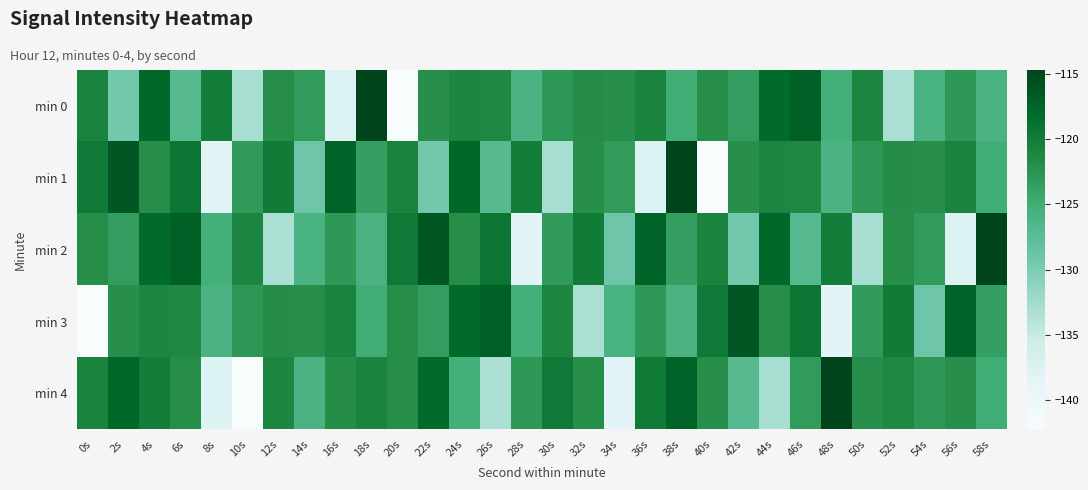

Reading right to left, what are all the values shown in this chart?

min 0: 58s=-125.8	56s=-123.0	54s=-126.0	52s=-133.2	50s=-121.0	48s=-125.4	46s=-117.1	44s=-118.1	42s=-123.5	40s=-122.0	38s=-124.9	36s=-120.8	34s=-122.1	32s=-121.8	30s=-122.8	28s=-126.0	26s=-121.3	24s=-121.1	22s=-122.1	20s=-142.2	18s=-114.7	16s=-137.8	14s=-123.2	12s=-122.0	10s=-132.9	8s=-120.2	6s=-127.1	4s=-117.9	2s=-129.3	0s=-120.8
min 1: 58s=-124.9	56s=-120.8	54s=-122.1	52s=-121.8	50s=-122.8	48s=-126.0	46s=-121.3	44s=-121.1	42s=-122.1	40s=-142.2	38s=-114.7	36s=-137.8	34s=-123.2	32s=-122.0	30s=-132.9	28s=-120.2	26s=-127.1	24s=-117.9	22s=-129.3	20s=-120.8	18s=-123.5	16s=-117.5	14s=-129.0	12s=-119.9	10s=-123.2	8s=-138.4	6s=-119.3	4s=-122.0	2s=-116.4	0s=-119.7
min 2: 58s=-114.7	56s=-137.8	54s=-123.2	52s=-122.0	50s=-132.9	48s=-120.2	46s=-127.1	44s=-117.9	42s=-129.3	40s=-120.8	38s=-123.5	36s=-117.5	34s=-129.0	32s=-119.9	30s=-123.2	28s=-138.4	26s=-119.3	24s=-122.0	22s=-116.4	20s=-119.7	18s=-125.8	16s=-123.0	14s=-126.0	12s=-133.2	10s=-121.0	8s=-125.4	6s=-117.1	4s=-118.1	2s=-123.5	0s=-122.0
min 3: 58s=-123.5	56s=-117.5	54s=-129.0	52s=-119.9	50s=-123.2	48s=-138.4	46s=-119.3	44s=-122.0	42s=-116.4	40s=-119.7	38s=-125.8	36s=-123.0	34s=-126.0	32s=-133.2	30s=-121.0	28s=-125.4	26s=-117.1	24s=-118.1	22s=-123.5	20s=-122.0	18s=-124.9	16s=-120.8	14s=-122.1	12s=-121.8	10s=-122.8	8s=-126.0	6s=-121.3	4s=-121.1	2s=-122.1	0s=-142.2
min 4: 58s=-124.9	56s=-122.1	54s=-122.8	52s=-121.3	50s=-122.1	48s=-114.7	46s=-123.2	44s=-132.9	42s=-127.1	40s=-122.1	38s=-117.5	36s=-119.9	34s=-138.4	32s=-122.0	30s=-119.7	28s=-123.0	26s=-133.2	24s=-125.4	22s=-118.1	20s=-122.0	18s=-120.8	16s=-121.8	14s=-126.0	12s=-121.1	10s=-142.2	8s=-137.8	6s=-122.0	4s=-120.2	2s=-117.9	0s=-120.8